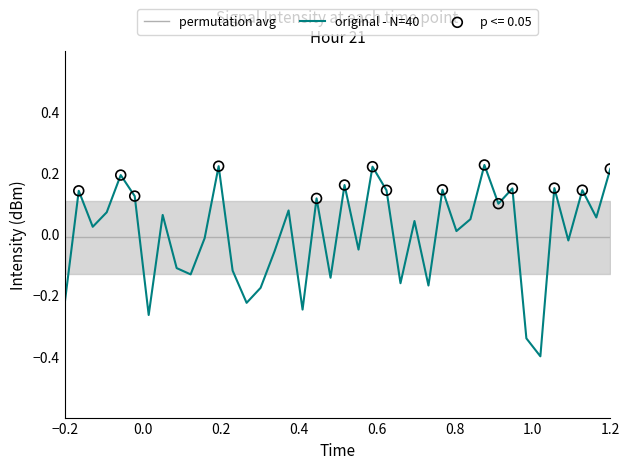

Which series contains the lowest Y value?

original - N=40